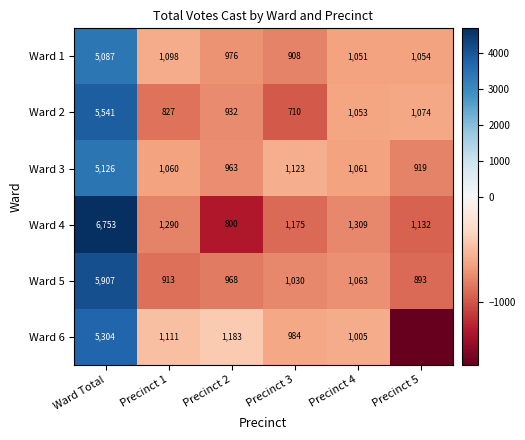

At which label does Ward 1 first exceed 1054?

Ward Total